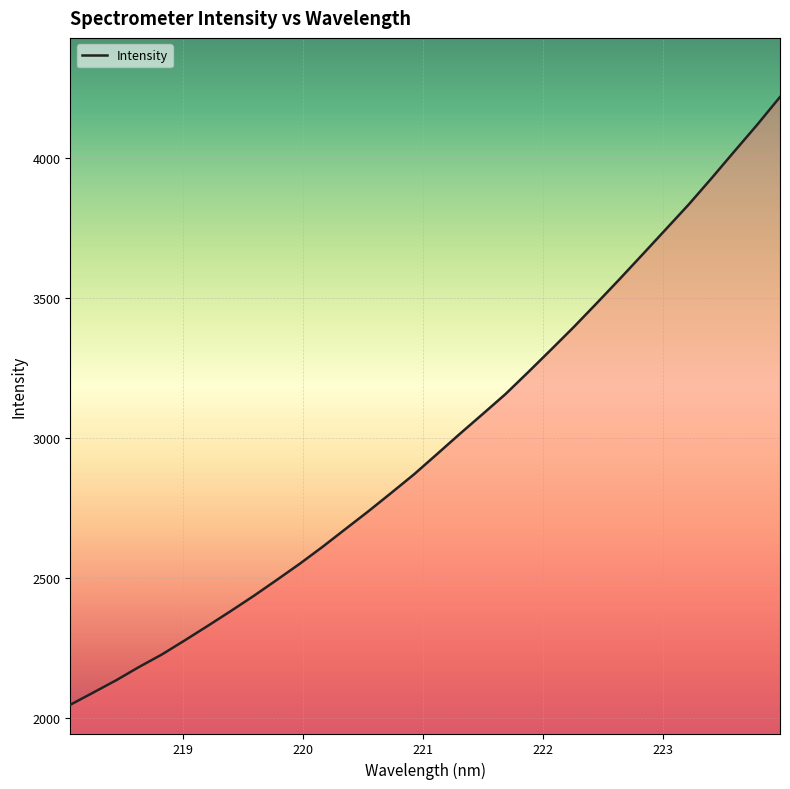

What is the maximum value shown in the chart?

4216.1